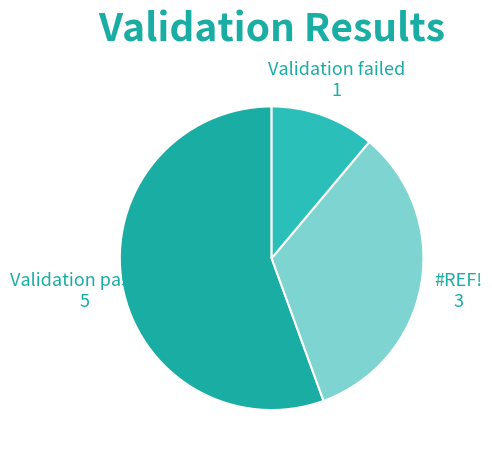

Is it true that Validation passed is 49% of the pie?

False